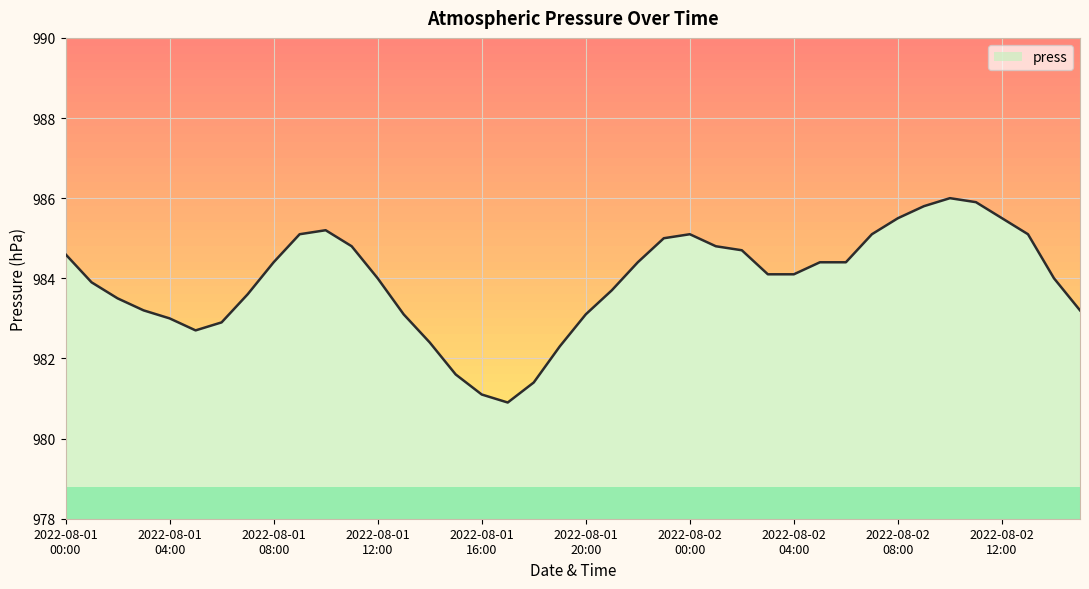

What is the sum of all values?

39357.6